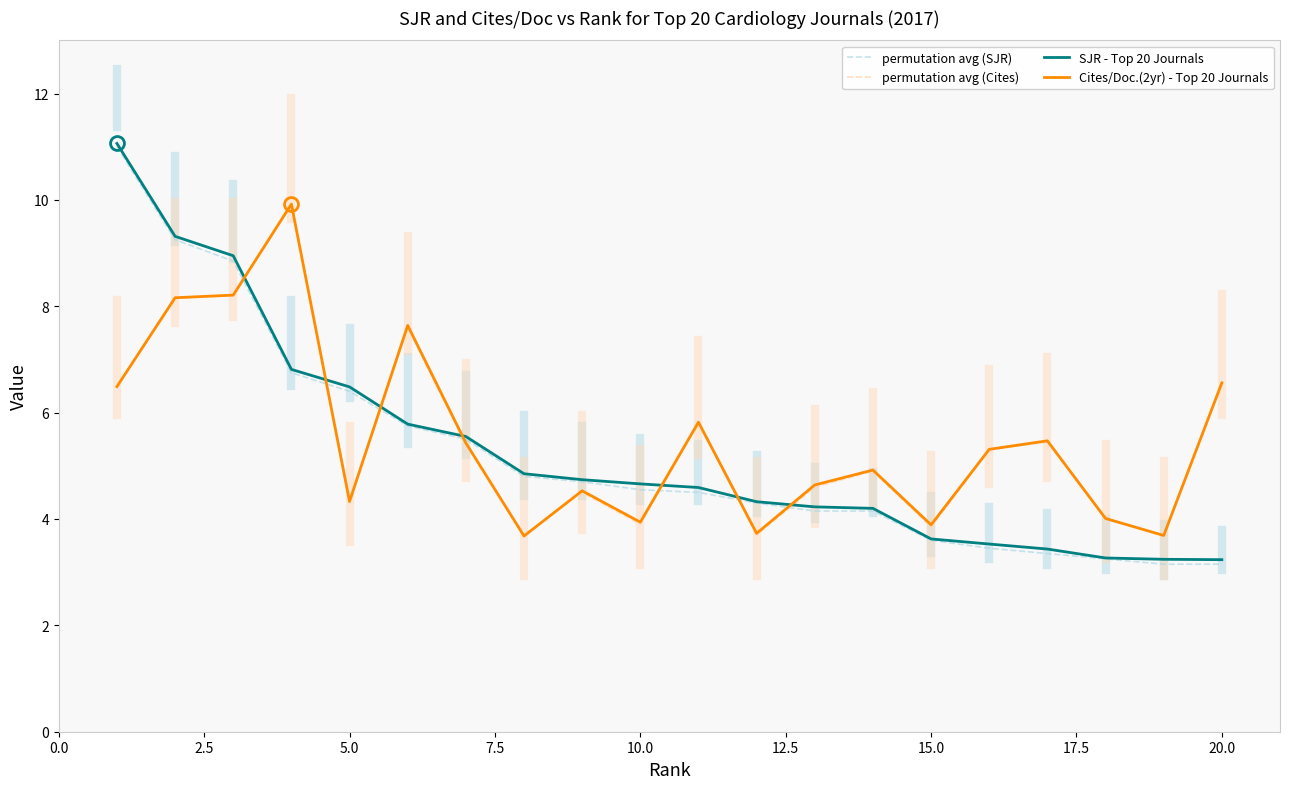

What is the maximum value for permutation avg (SJR)?

11.0